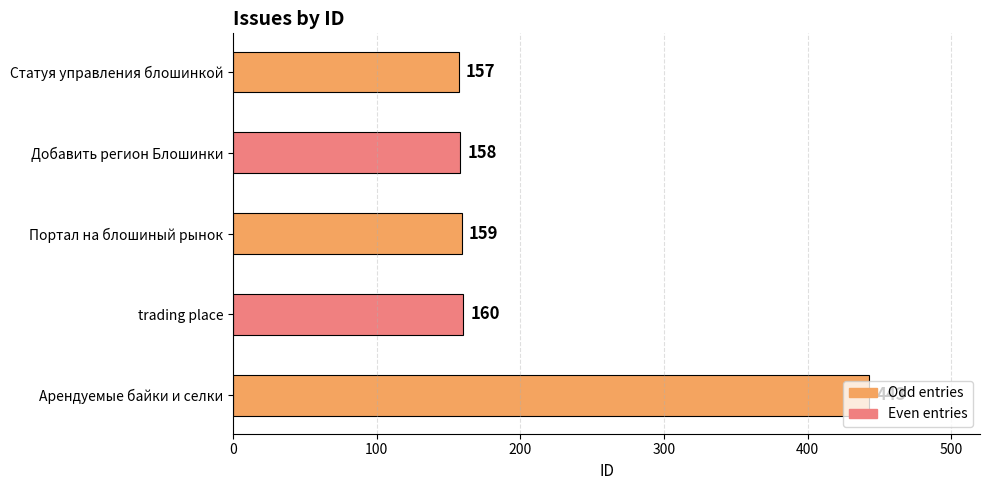

List the labels in order of value, largest first.

Арендуемые байки и селки, trading place, Портал на блошиный рынок, Добавить регион Блошинки, Статуя управления блошинкой